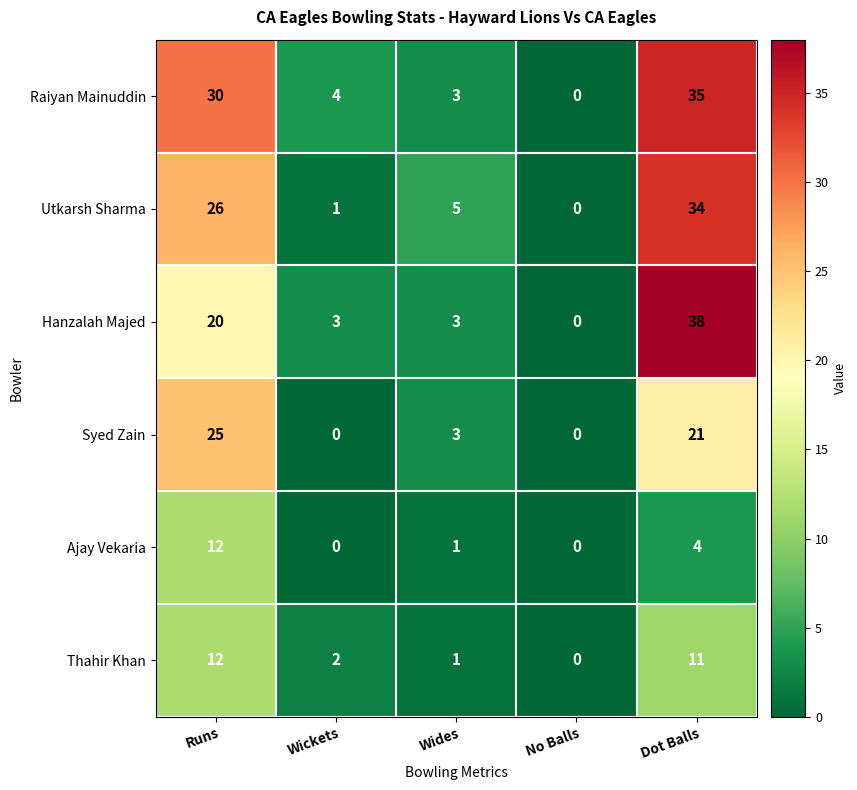

Which series has the widest spread of values?

Hanzalah Majed